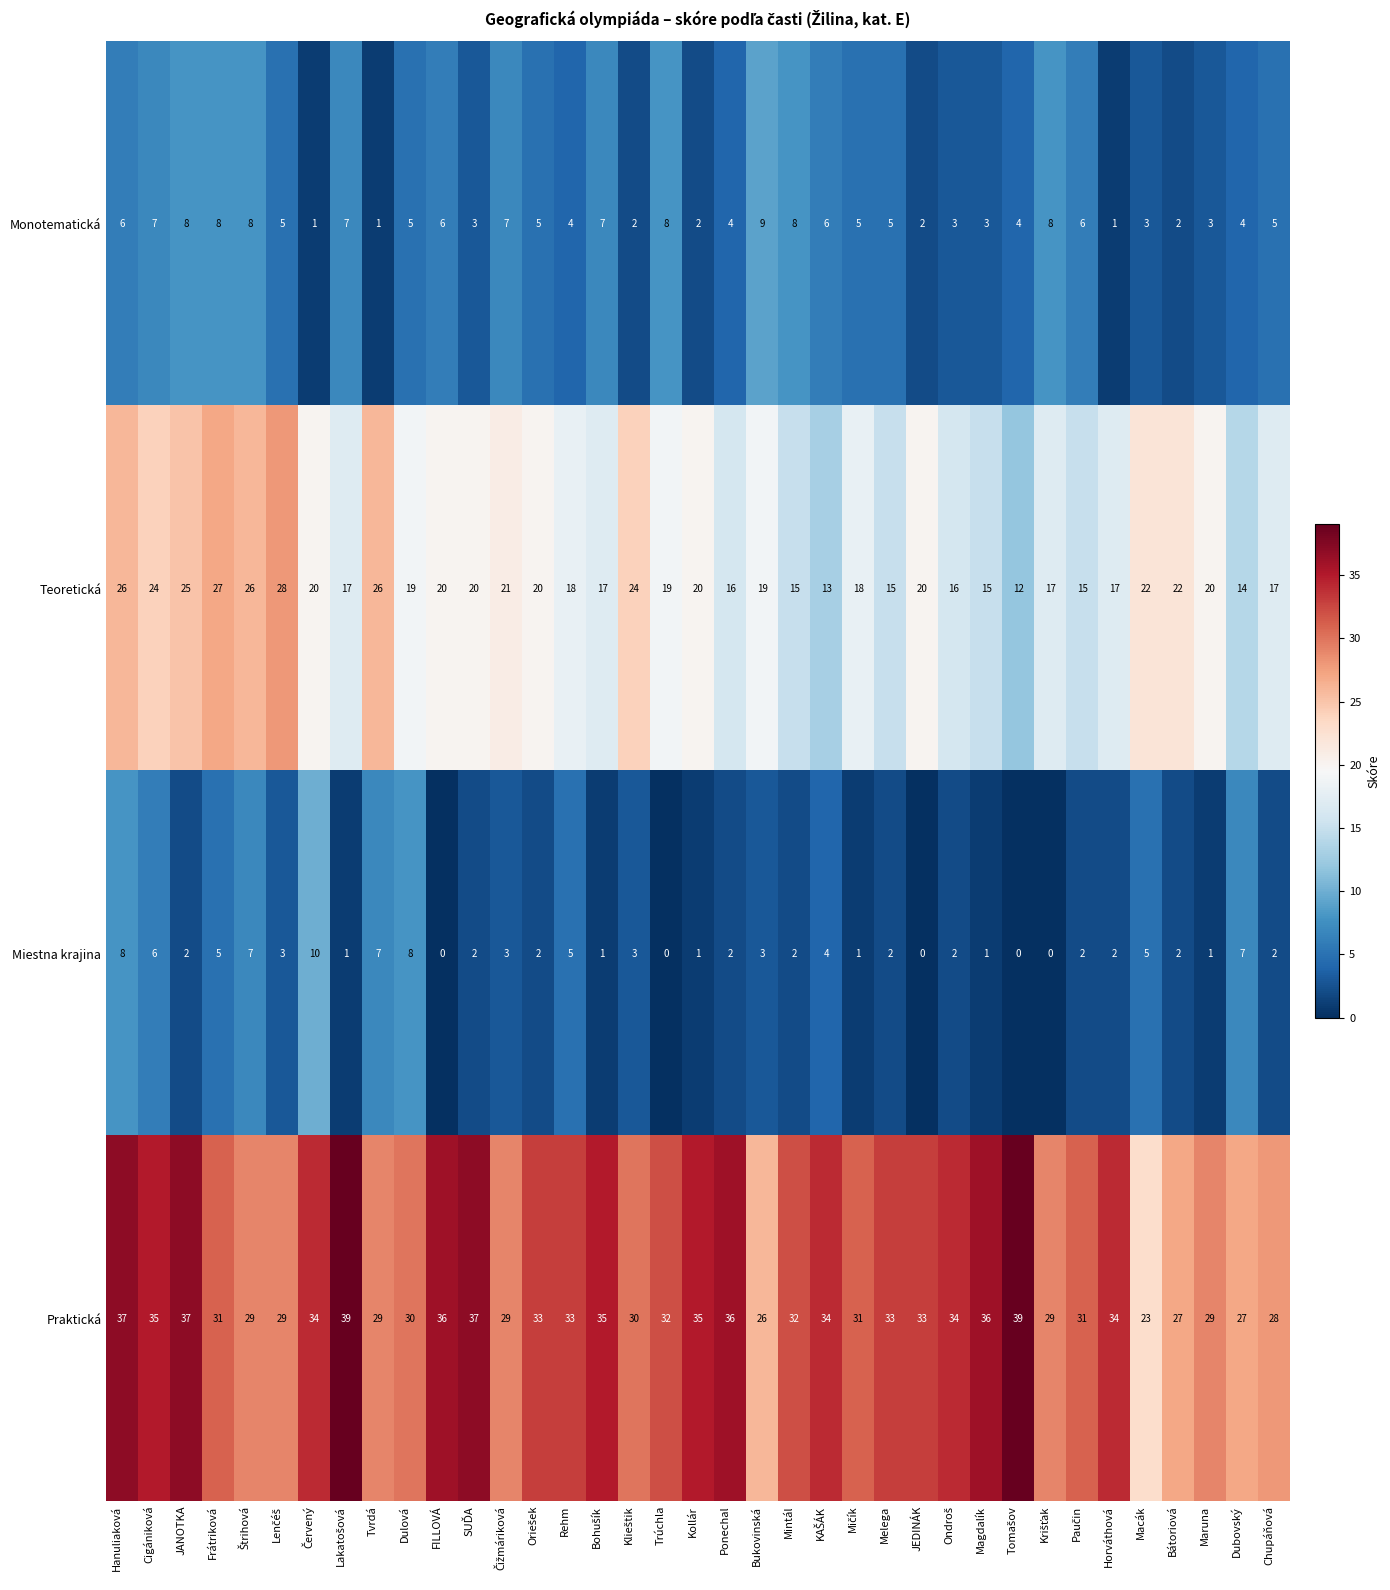

Rank the series by their maximum value, from highest to lowest.

Praktická, Teoretická, Miestna krajina, Monotematická